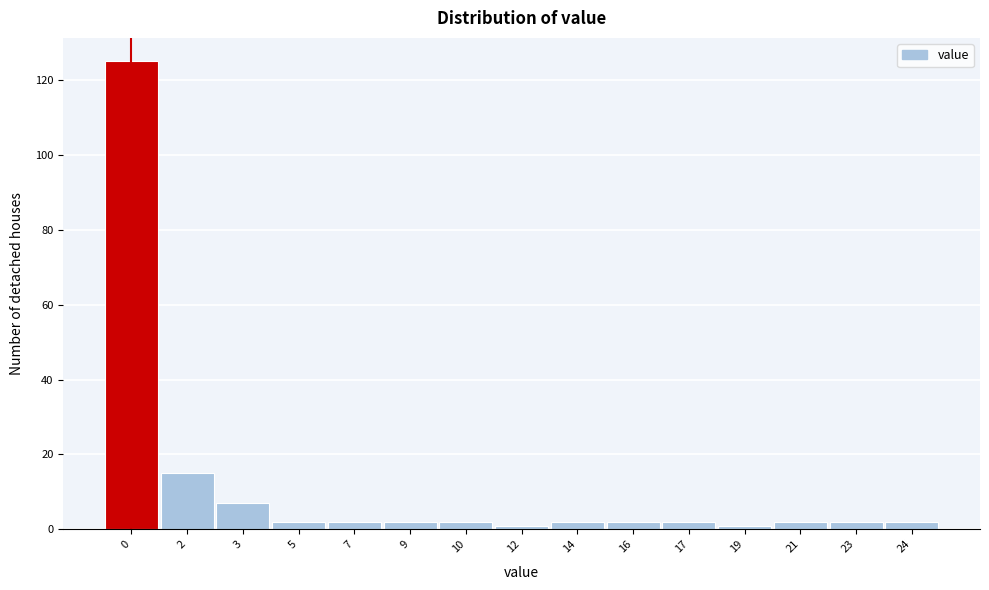

Reading left to right, list all the values displayed in this chart.

0=125	2=15	3=7	5=2	7=2	9=2	10=2	12=1	14=2	16=2	17=2	19=1	21=2	23=2	24=2